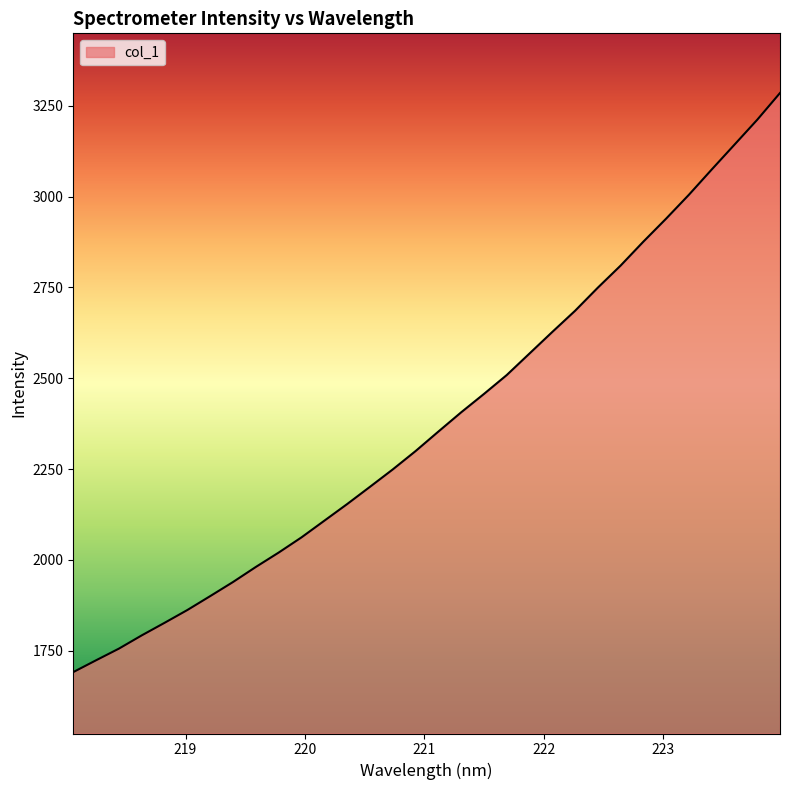

What is the minimum value shown in the chart?

1690.9